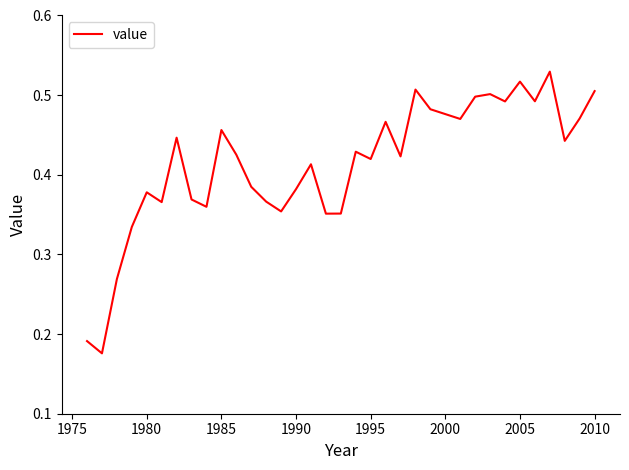

Is this an area chart (filled region under the line)?

No